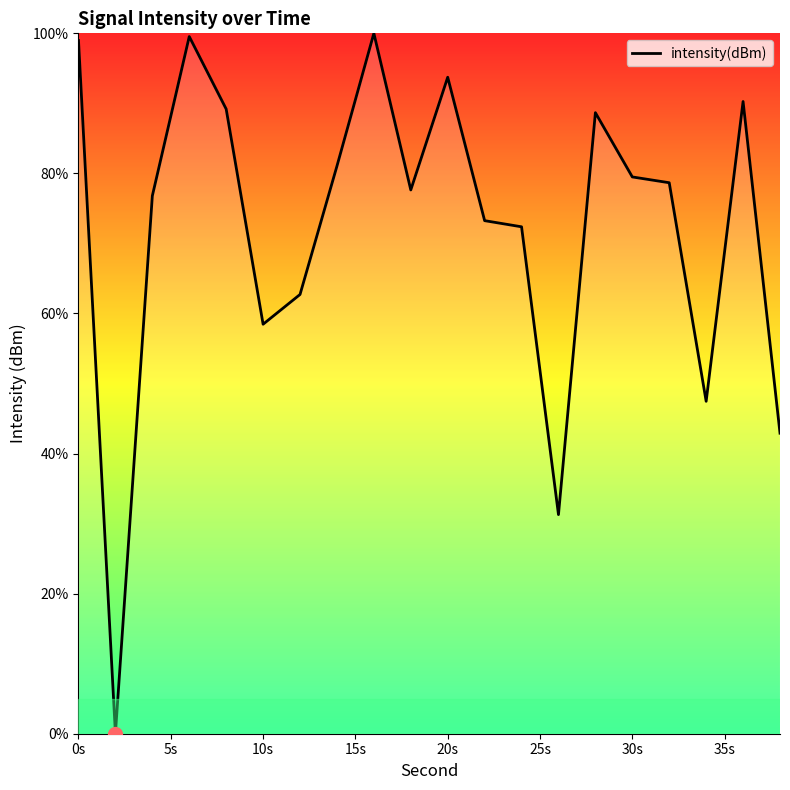

What is the greatest value displayed?

100.0